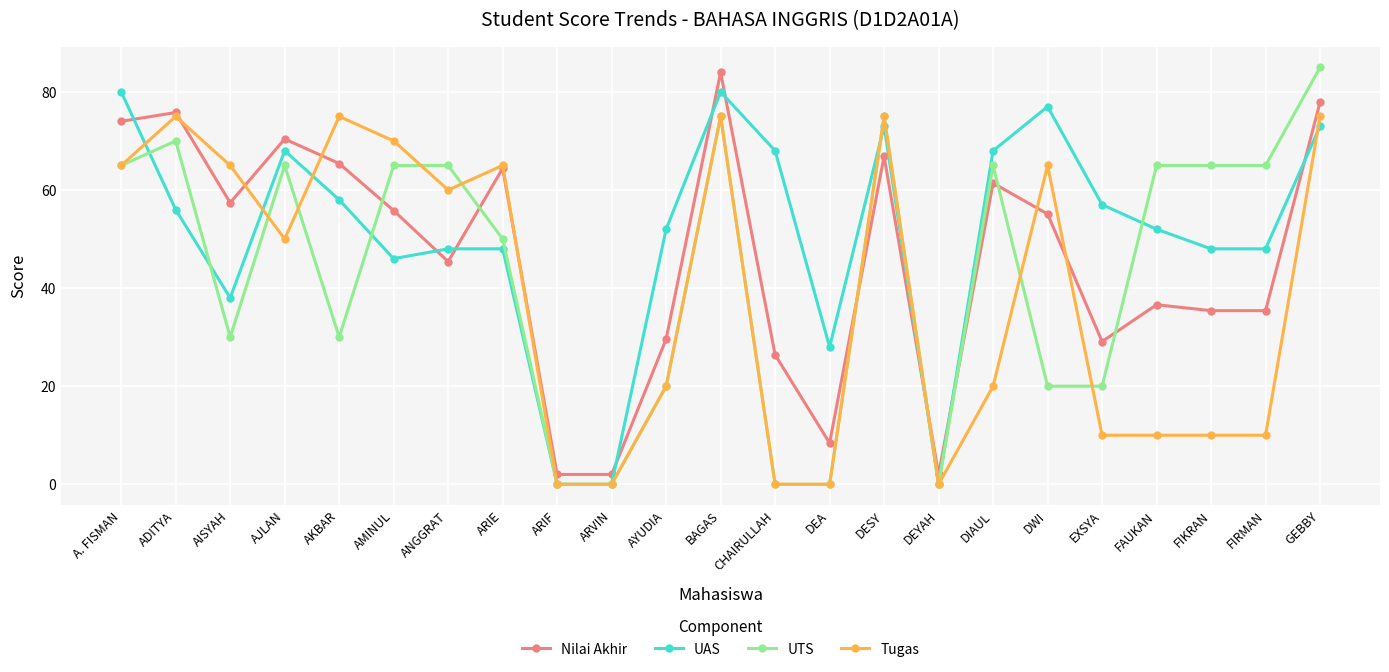

At which category does Nilai Akhir reach its first local peak?

ADITYA